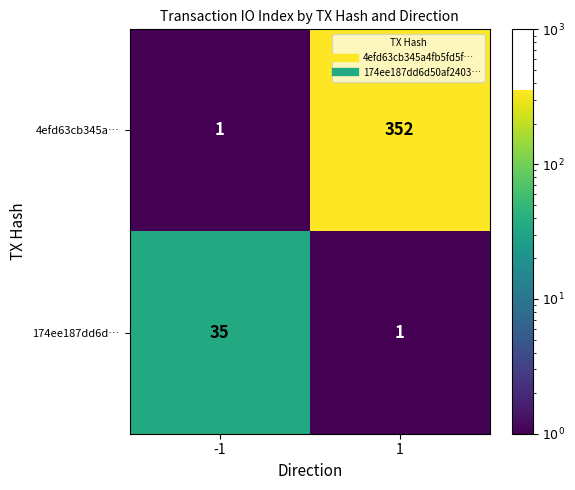

Reading left to right, what are all the values shown in this chart?

4efd63cb345a…: -1=1	1=352
174ee187dd6d…: -1=35	1=1